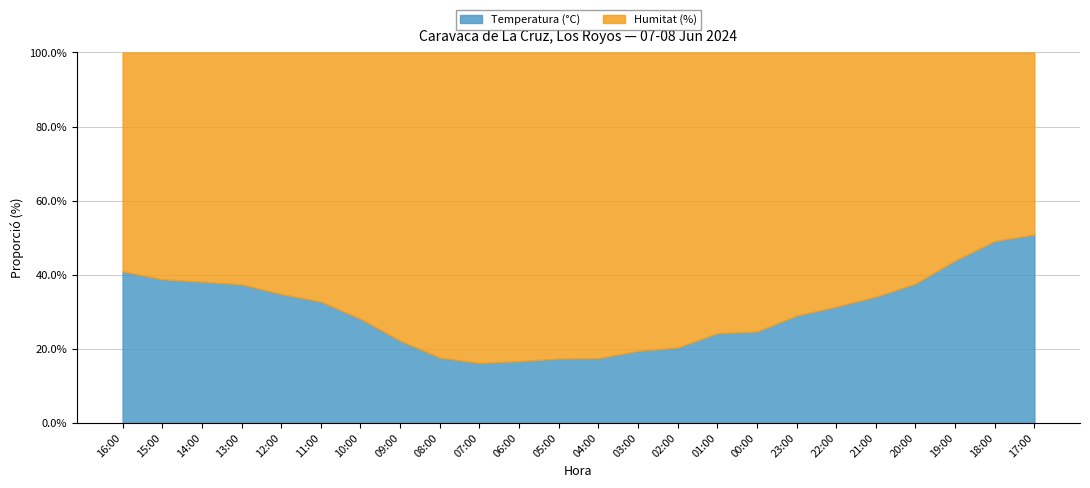

Reading left to right, what are all the values shown in this chart?

Temperatura (°C): 27.7	26.6	26.5	25.7	24.0	22.9	21.1	17.7	15.2	13.7	14.0	14.3	14.4	15.7	16.1	18.2	19.0	21.2	22.4	24.3	25.9	28.1	29.9	30.0
Humitat (%): 40.0	42.0	43.0	43.0	45.0	47.0	54.0	62.0	71.0	71.0	70.0	68.0	68.0	65.0	63.0	57.0	58.0	52.0	49.0	47.0	43.0	36.0	31.0	29.0